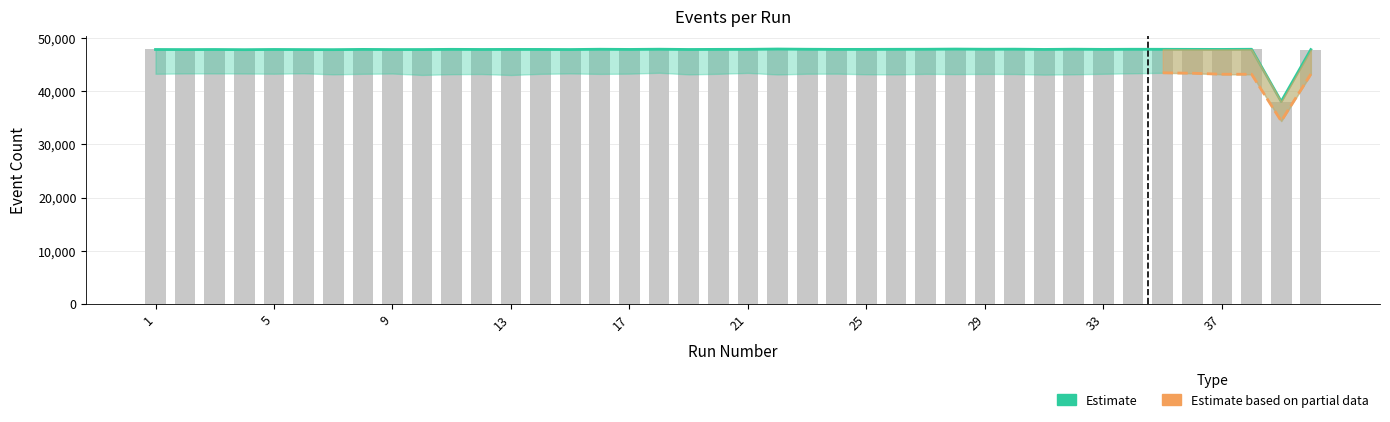

Reading left to right, list all the values displayed in this chart.

NumHitEvents: 47896	47880	47895	47863	47902	47879	47867	47915	47885	47890	47925	47902	47914	47909	47891	47943	47909	47950	47900	47920	47928	47984	47942	47918	47919	47934	47942	47977	47945	47958	47910	47952	47917	47941	47933	47921	47911	47941	38091	47876
NumTrackEvents: 47896	47880	47895	47863	47902	47879	47867	47915	47885	47890	47925	47902	47914	47909	47891	47943	47909	47950	47900	47920	47928	47984	47942	47918	47919	47934	47942	47977	47945	47958	47910	47952	47917	47941	47933	47921	47911	47941	38091	47876